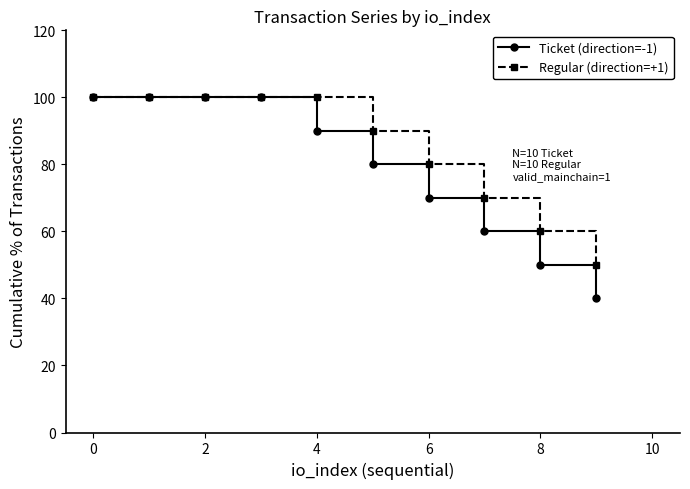

What is the minimum value for Regular (direction=+1)?

50